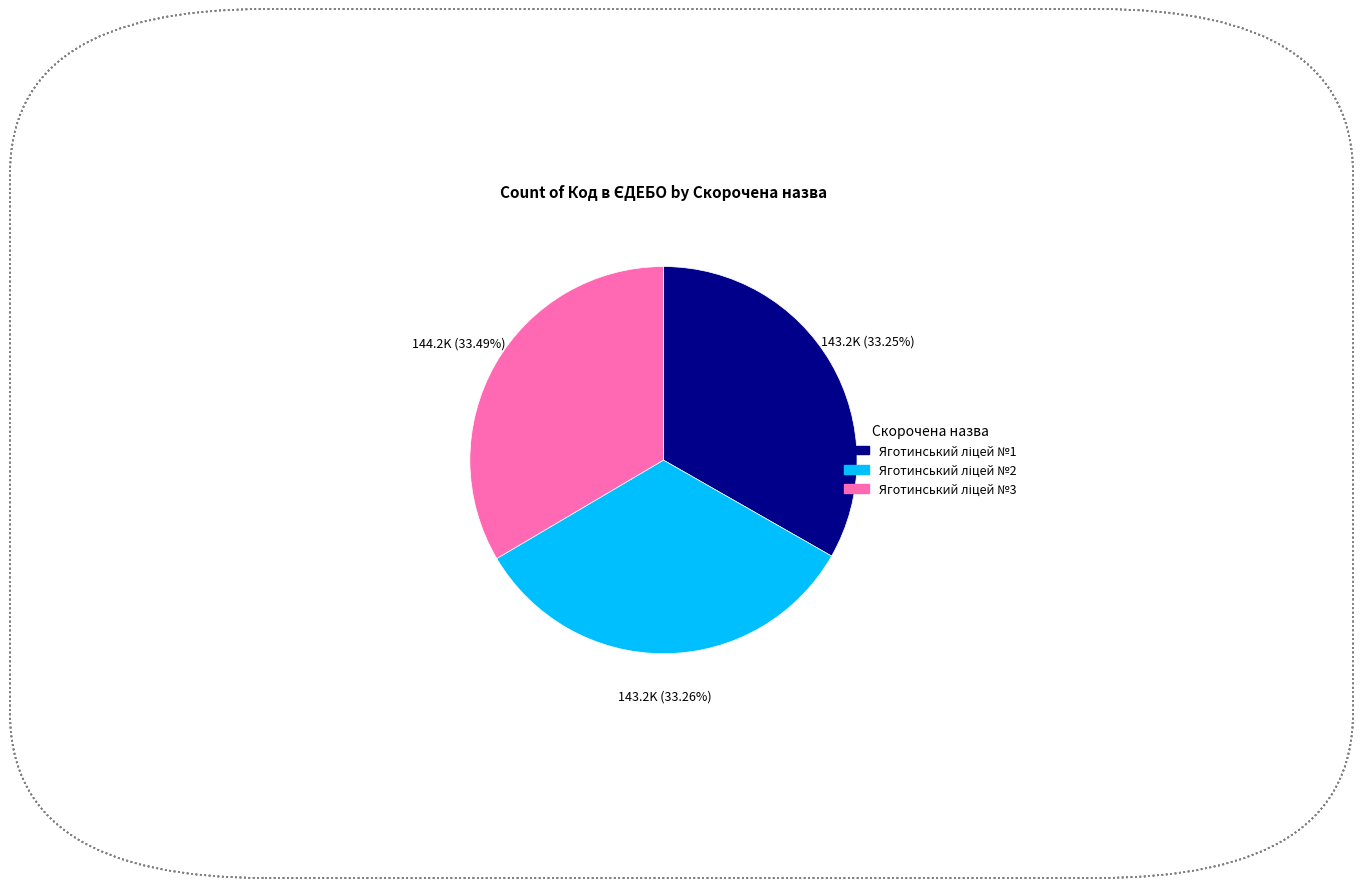

Is there any slice that represents more than half of the pie?

No